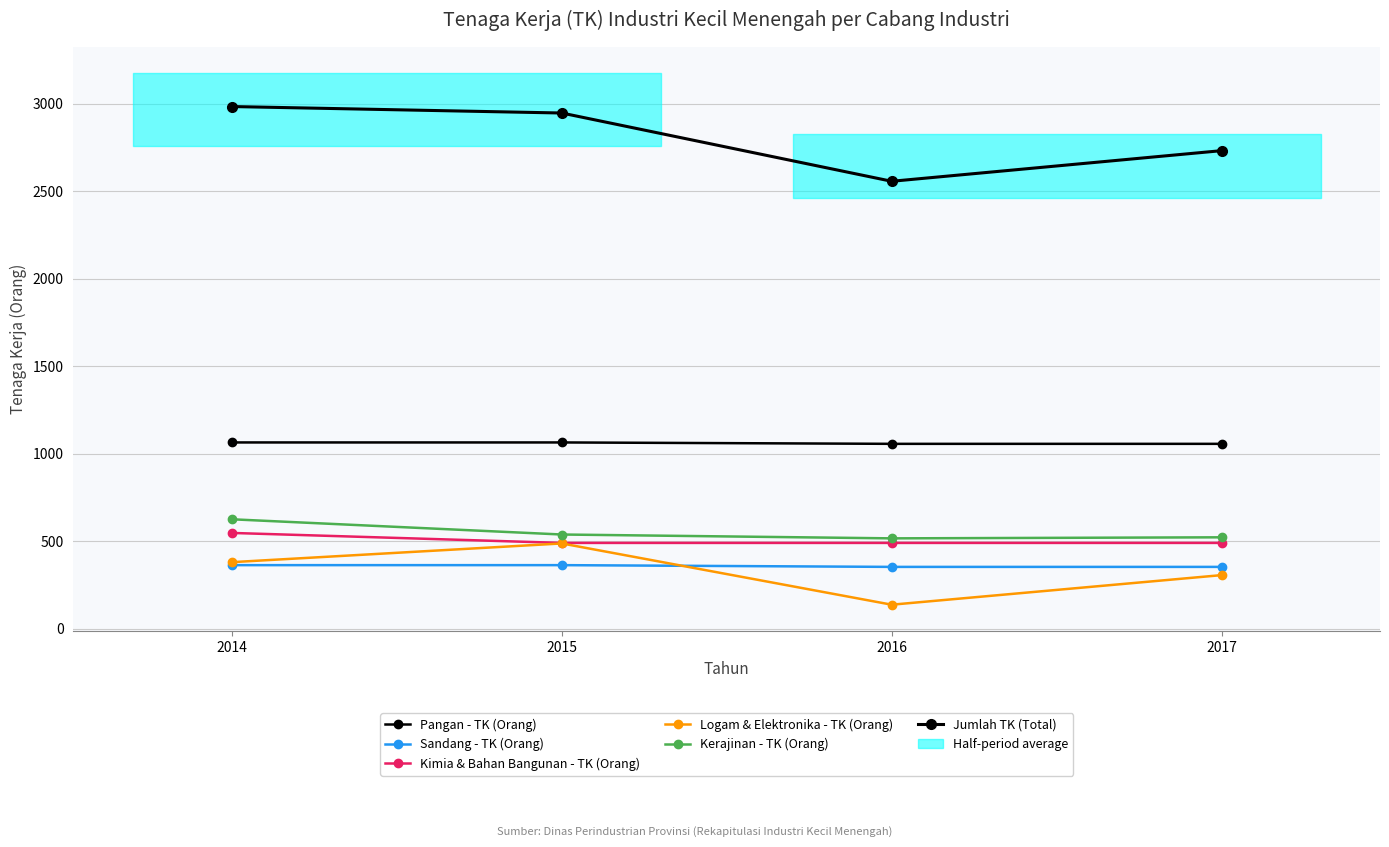

True or false: Pangan - TK (Orang) has more than 0 interior local peaks.

False